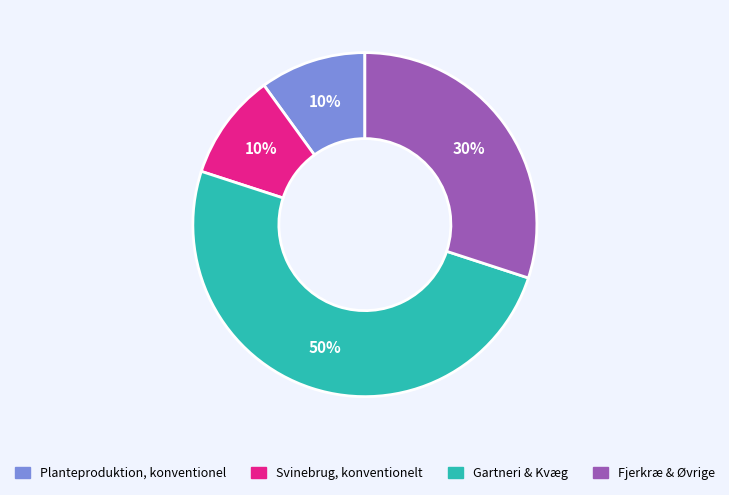

To the nearest percent, what is the difference between the largest and smallest slice percentages?

40%